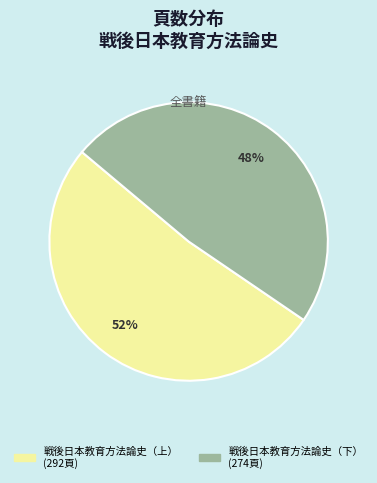

True or false: 戦後日本教育方法論史（上） accounts for 38% of the total.

False